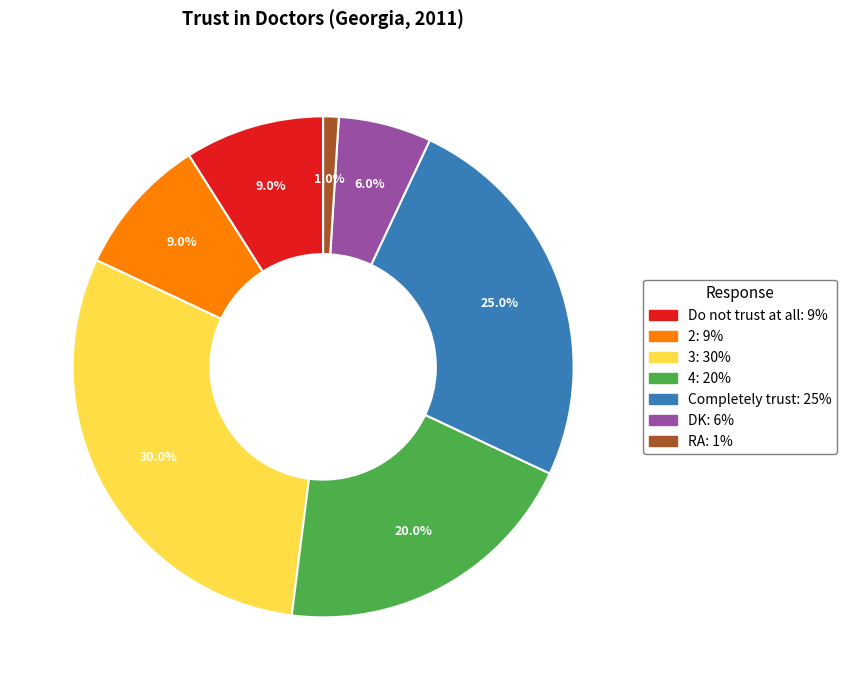

To the nearest percent, what is the difference between the 3 and RA slice percentages?

29%